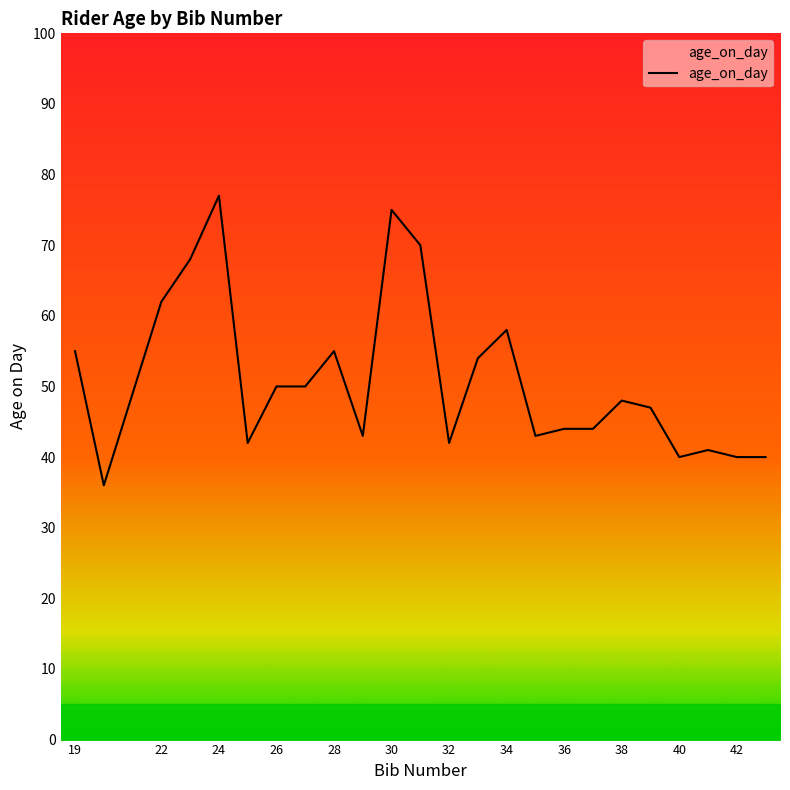

What is the minimum value shown in the chart?

36